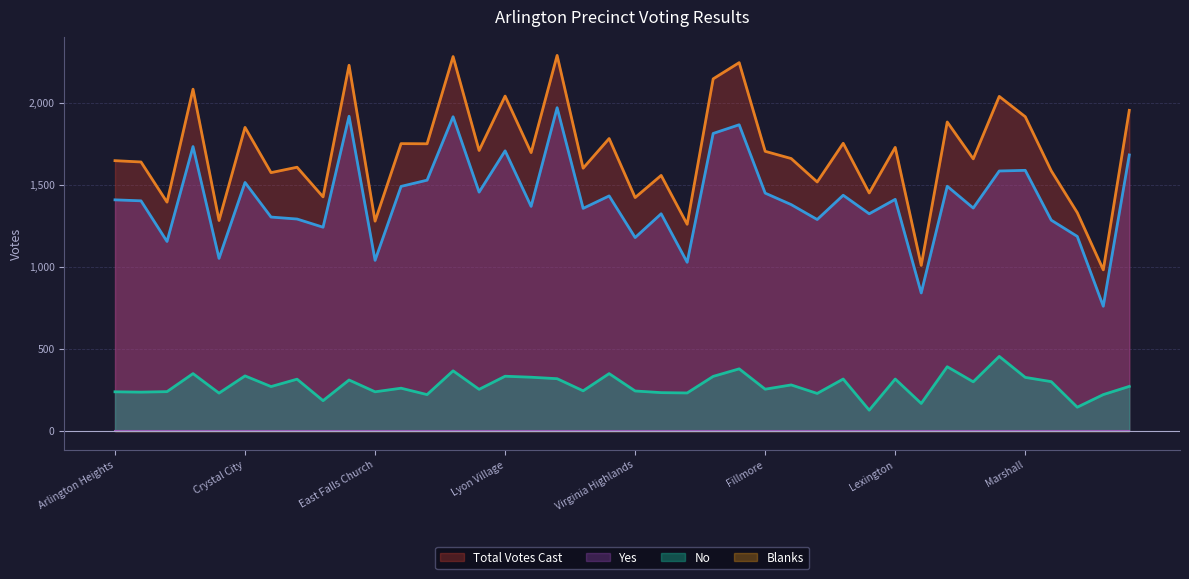

What is the sum of all Yes values?

56619